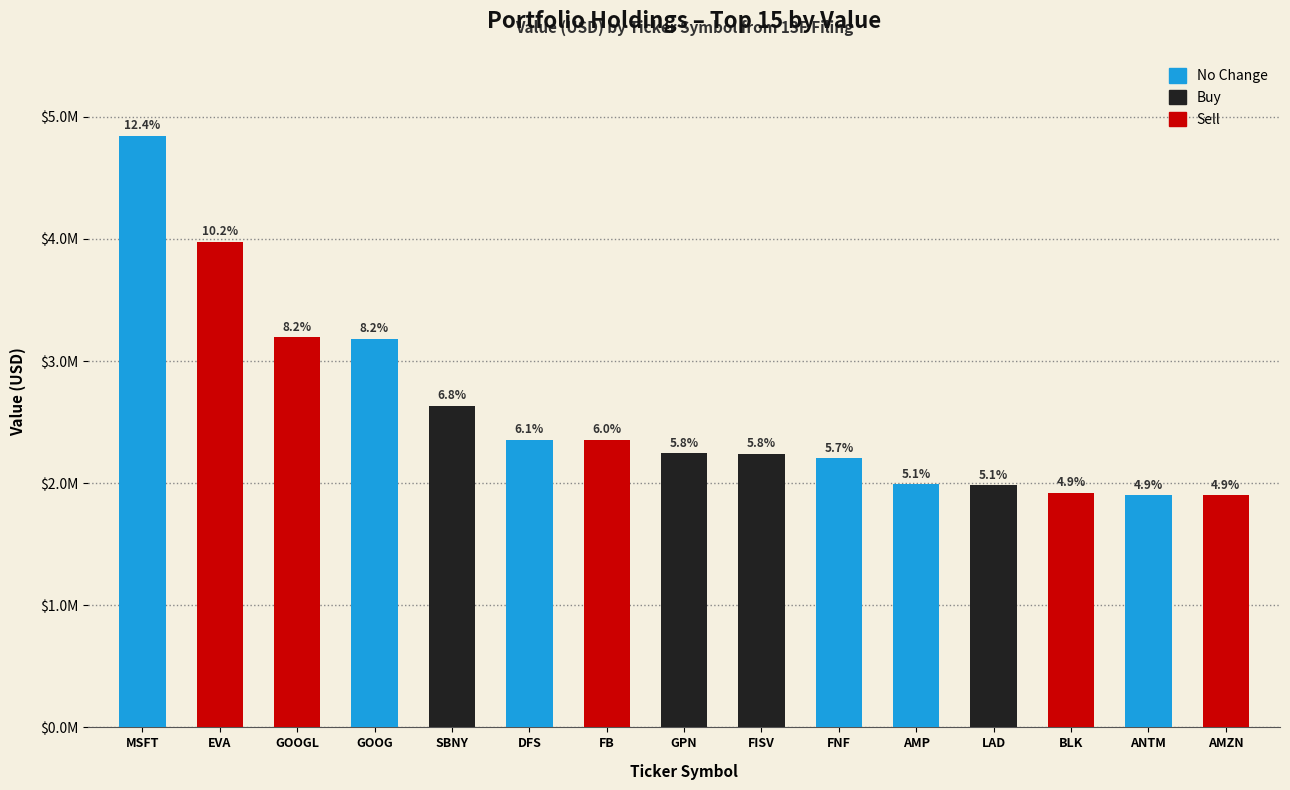

Are the bars horizontal?

No